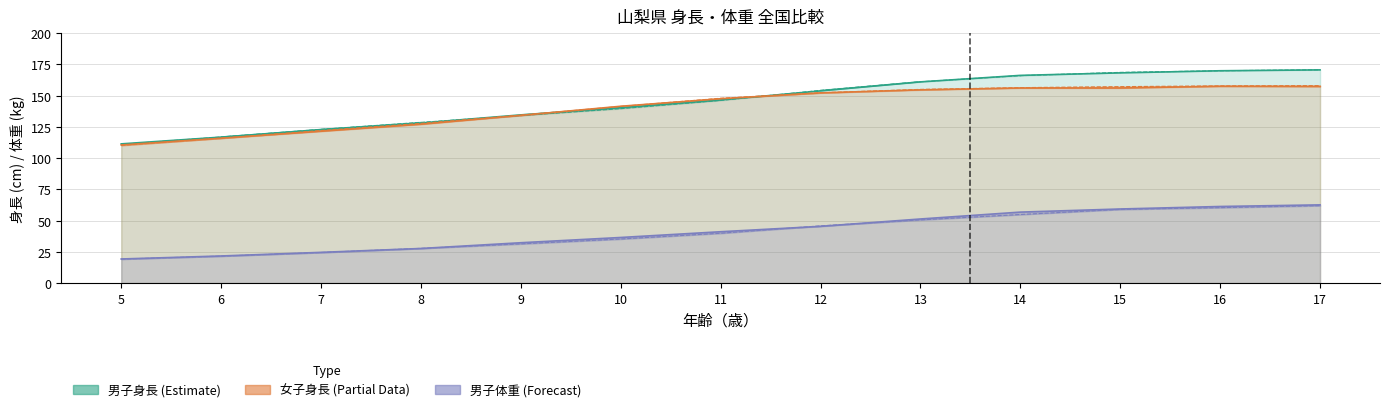

How many values in the 男子_全国_体重 series exceed 39?

7